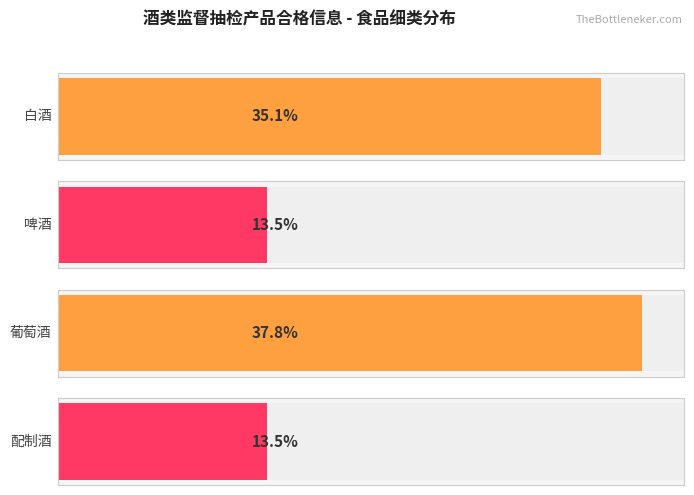

Count the number of data series in this chart.

1